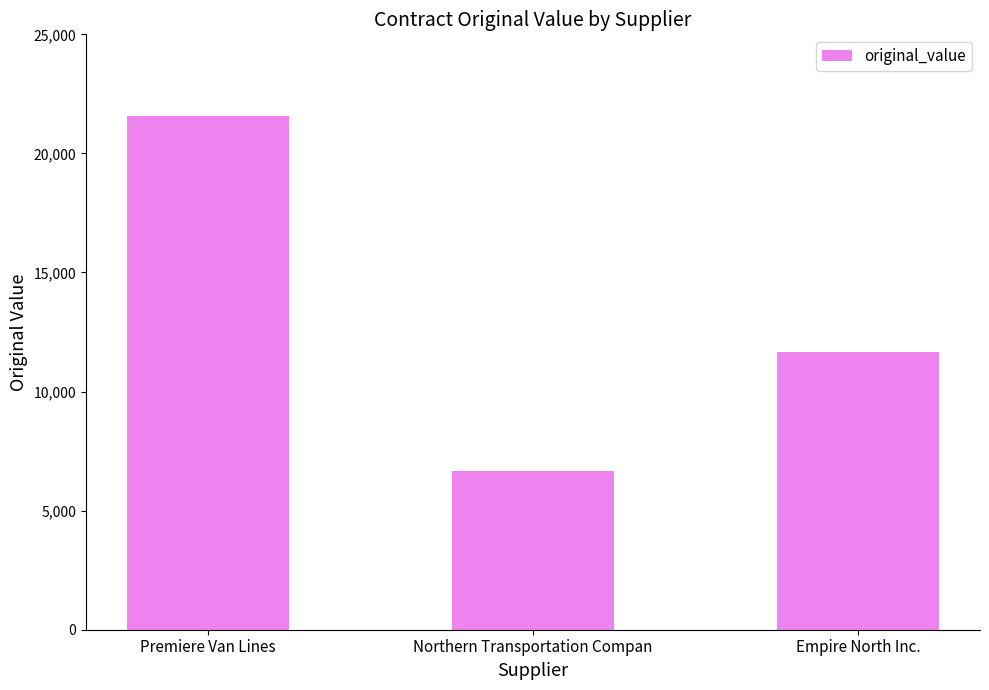

How many data points does each series have?

3